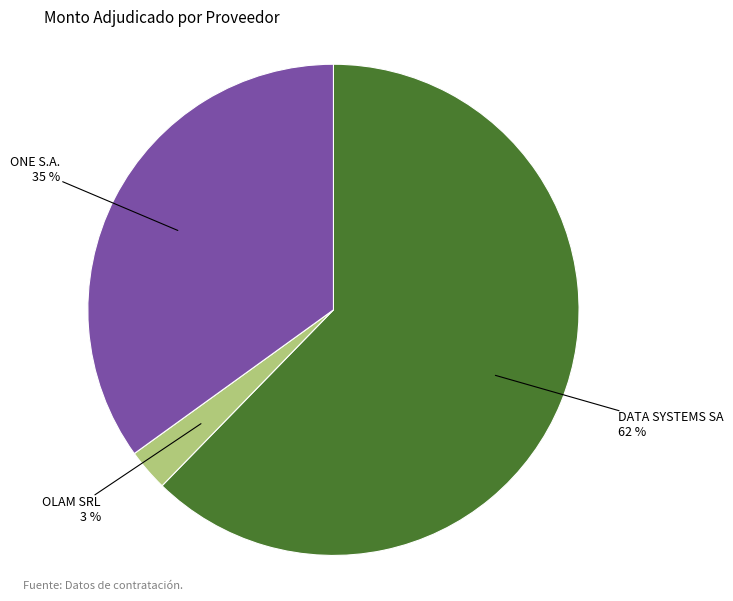

To the nearest percent, what is the average slice percentage?

33%